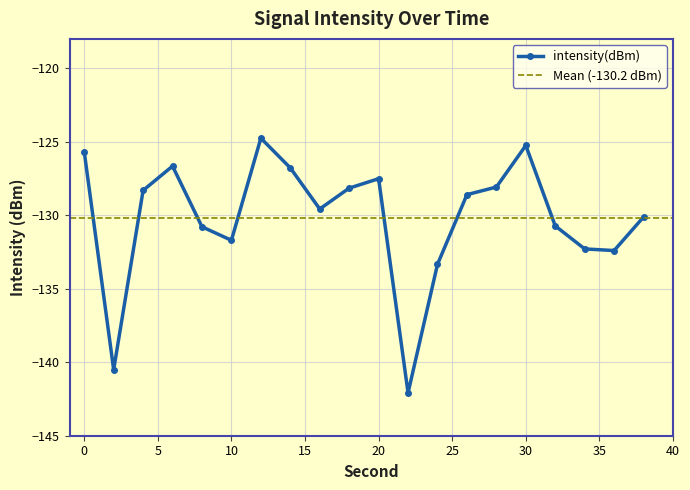

Rank the categories by value from lowest to highest.

22, 2, 24, 36, 34, 10, 8, 32, 38, 16, 26, 4, 18, 28, 20, 14, 6, 0, 30, 12